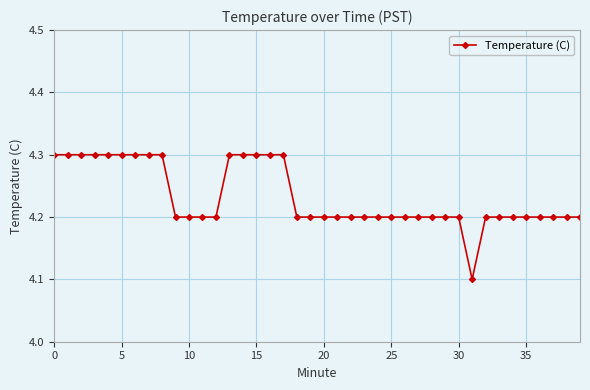

How many values are between 4 and 5?

40